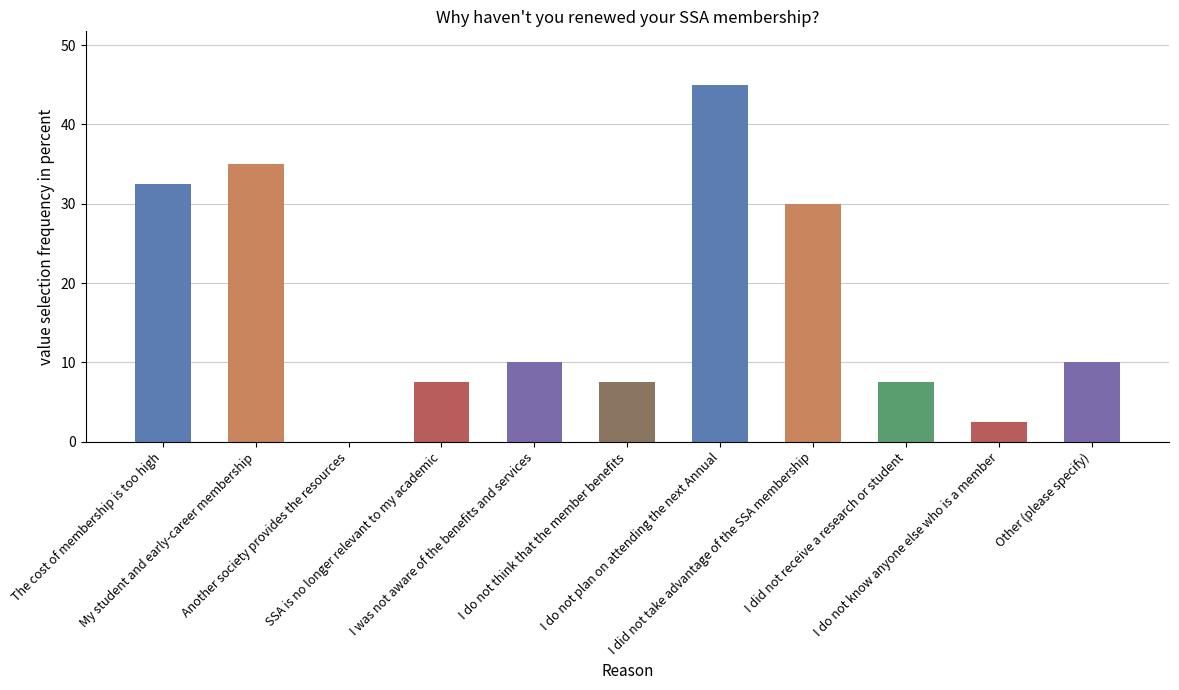

What is the sum of all values?

187.5